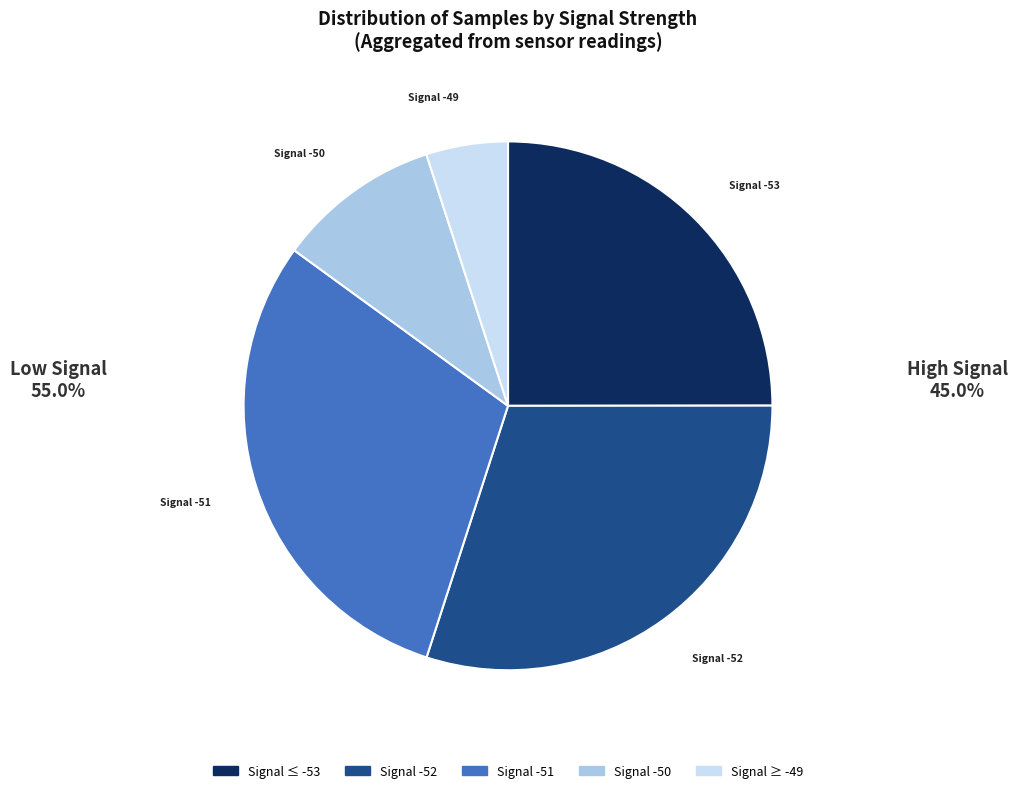

Is there any slice that represents more than half of the pie?

No